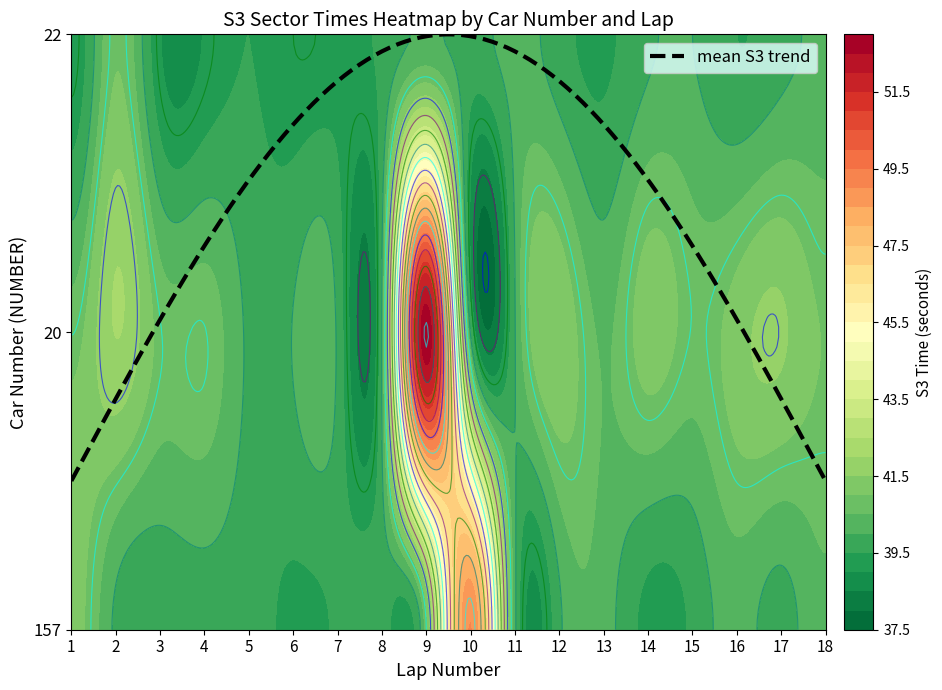

What is the lowest value of the 157 series?

39.3